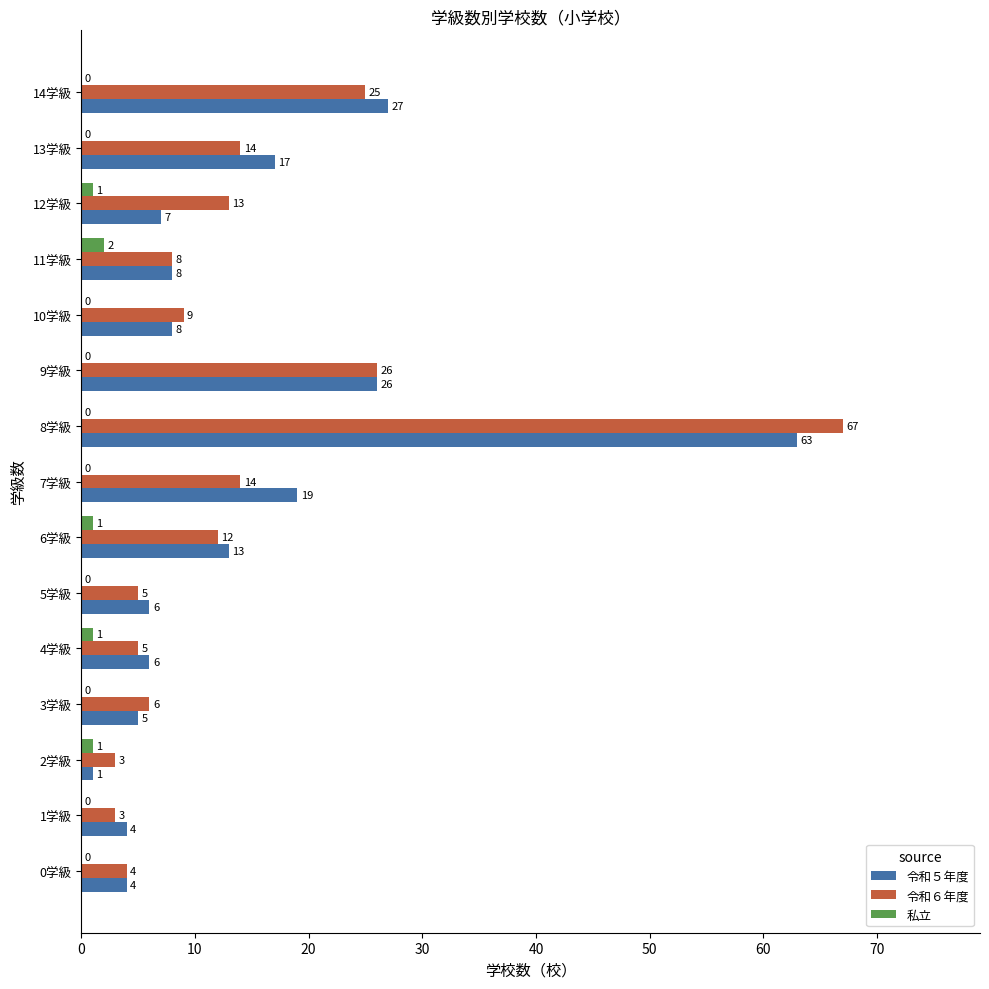

Which series changed the most between 5学級 and 7学級?

令和５年度